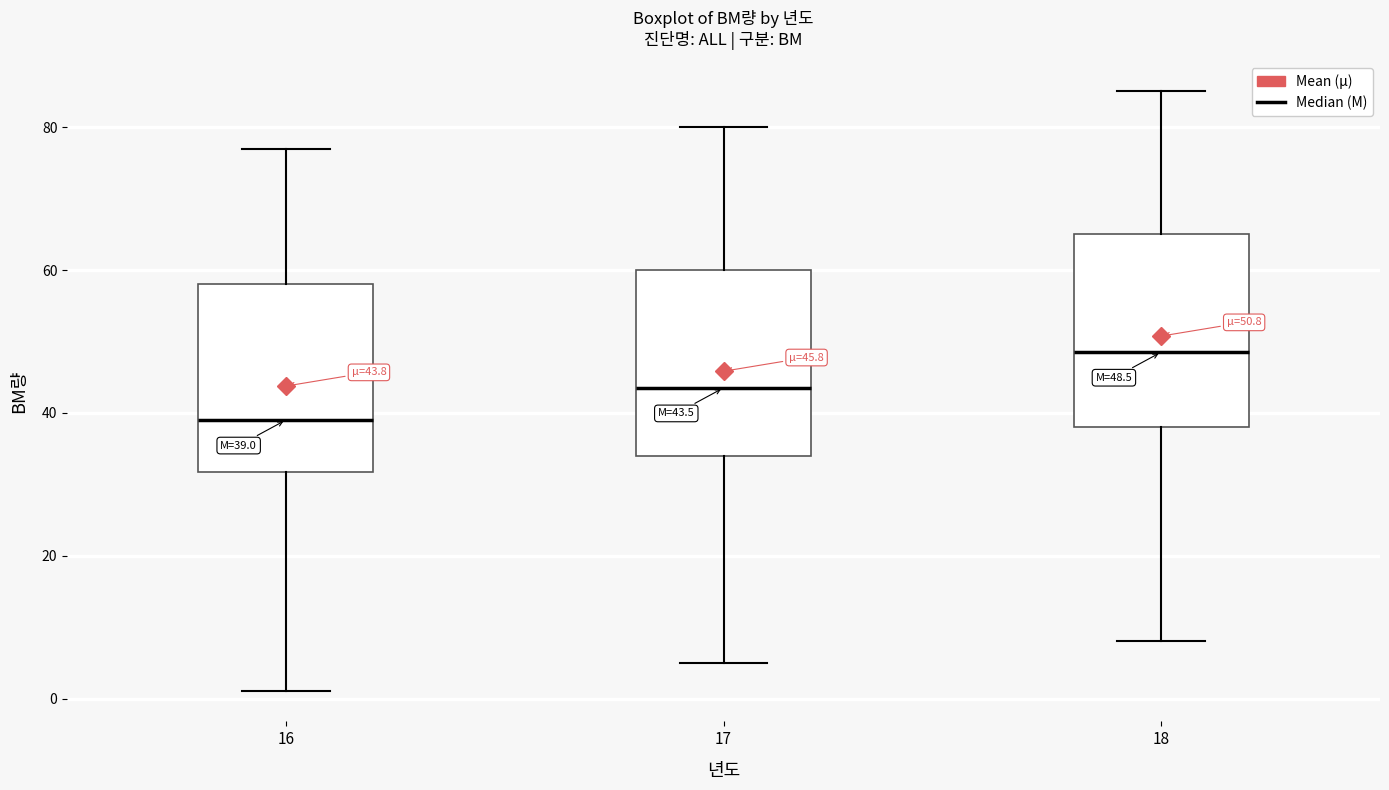

Which box's median line is the lowest?

16